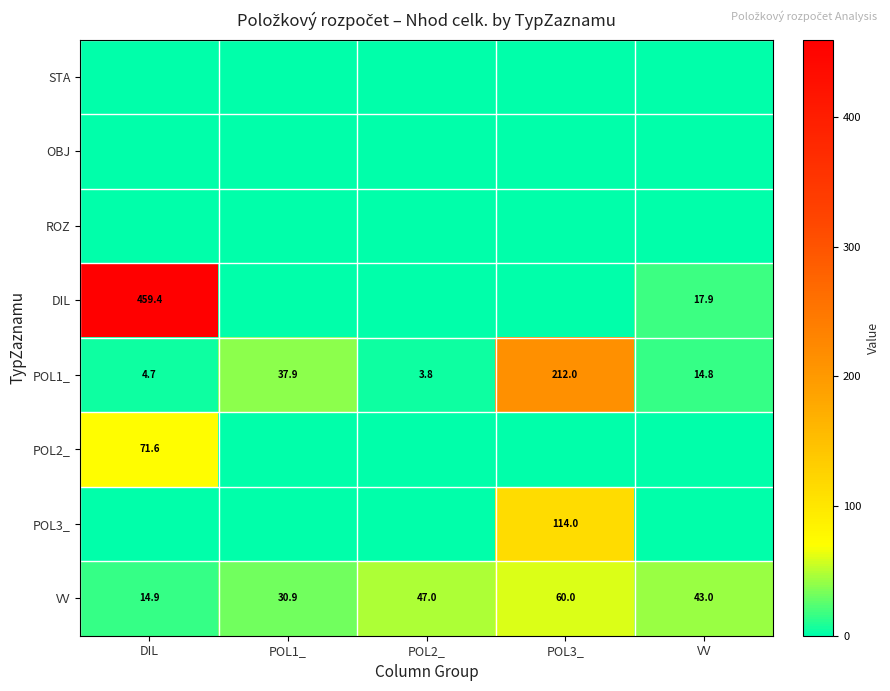

What is the spread (max minus min) of values at VV?

43.0